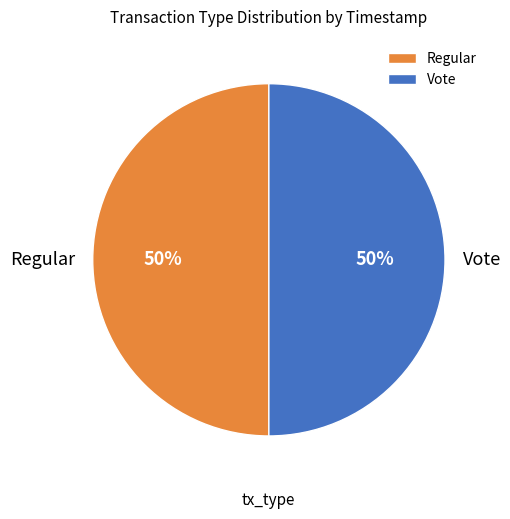

The Regular slice represents 58% of the pie. True or false?

False